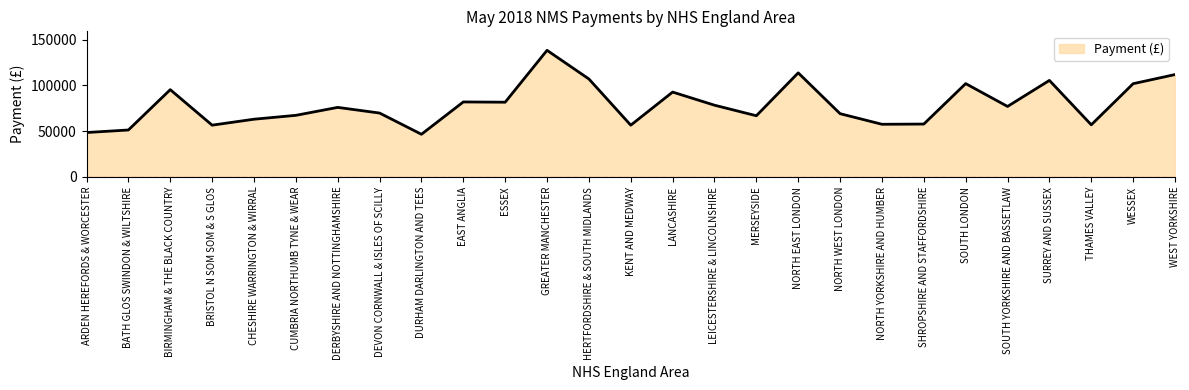

What is the difference between the maximum and minimum values?

91709